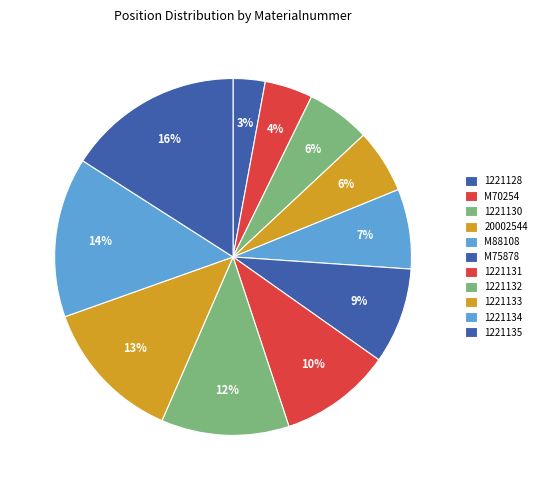

To the nearest percent, what percentage of the pie is 1221128?

3%